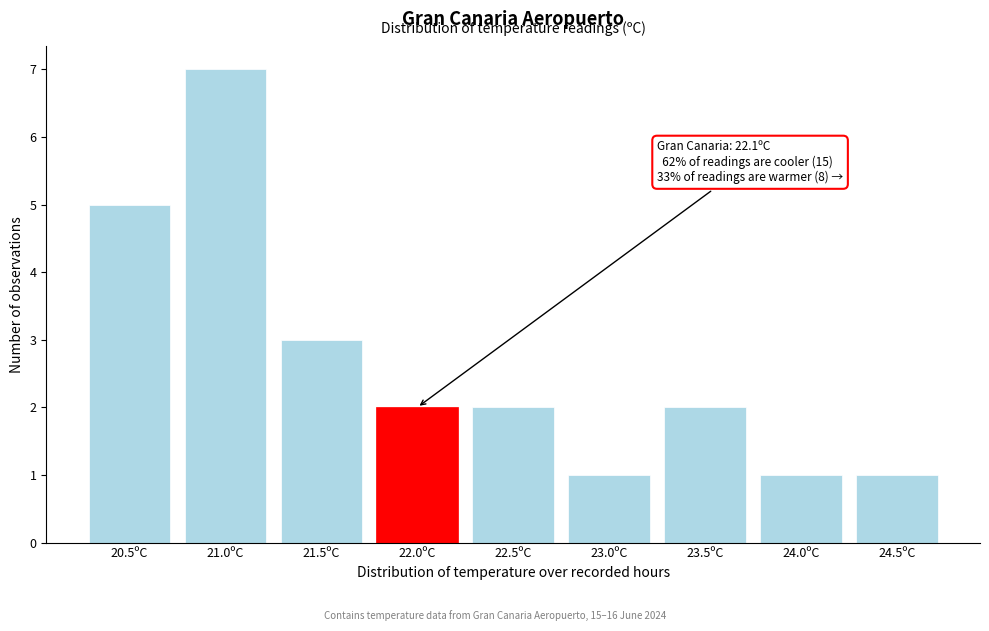

Reading left to right, what are all the values shown in this chart?

20.5ºC=5	21.0ºC=7	21.5ºC=3	22.0ºC=2	22.5ºC=2	23.0ºC=1	23.5ºC=2	24.0ºC=1	24.5ºC=1